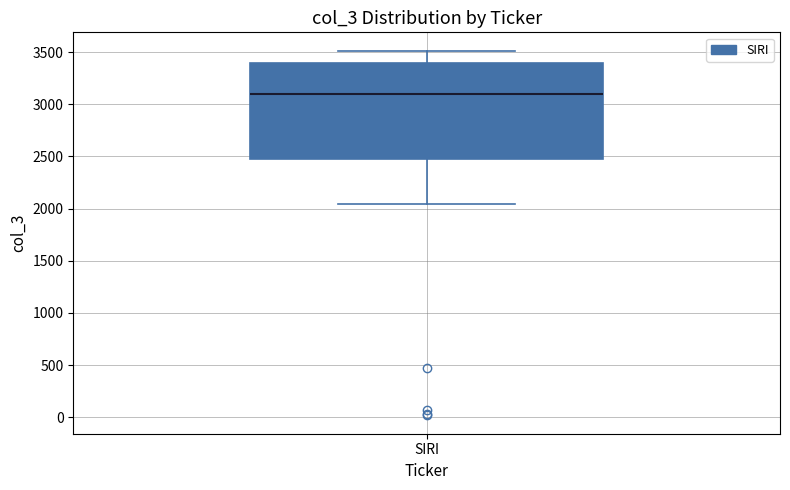

Where is the upper edge of the box for SIRI on the y-axis? The values are not printed on the chart, so give them approximately, as read against the axis.

3400